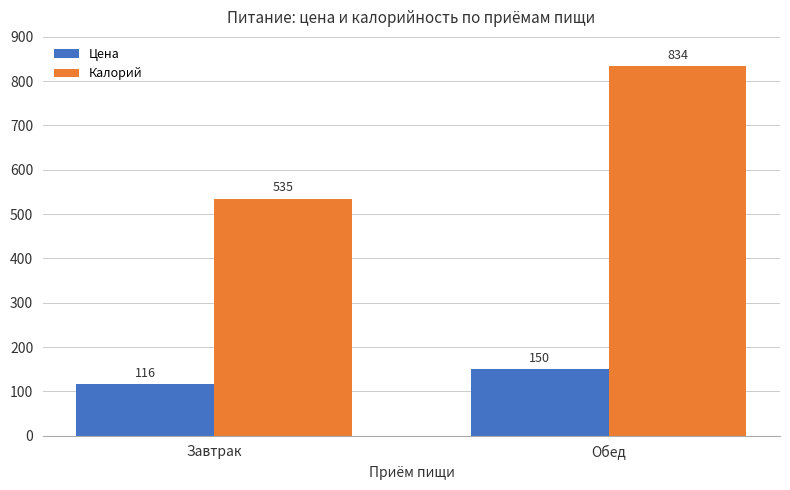

How many Цена values are between 116 and 150?

2